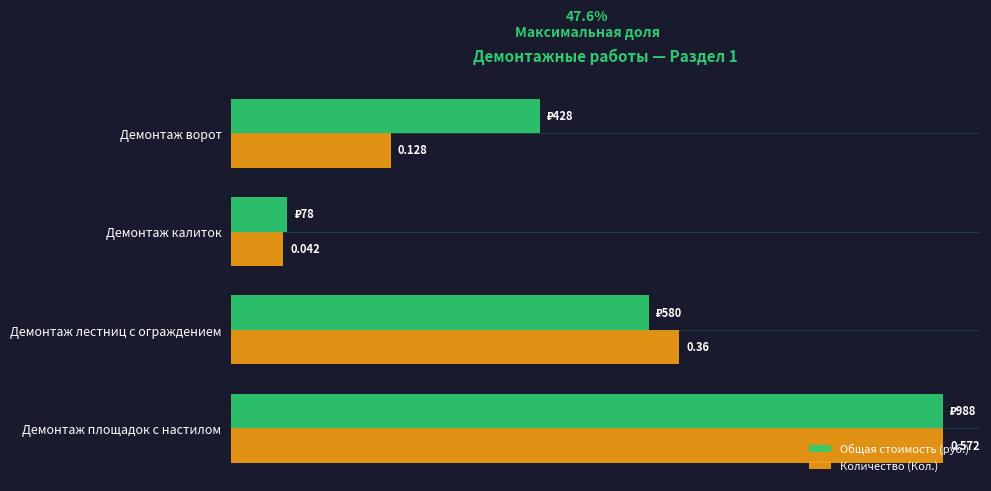

Is the value of Количество (Кол.) at Демонтаж лестниц с ограждением greater than the value of Общая стоимость (руб.) at Демонтаж площадок с настилом?

No